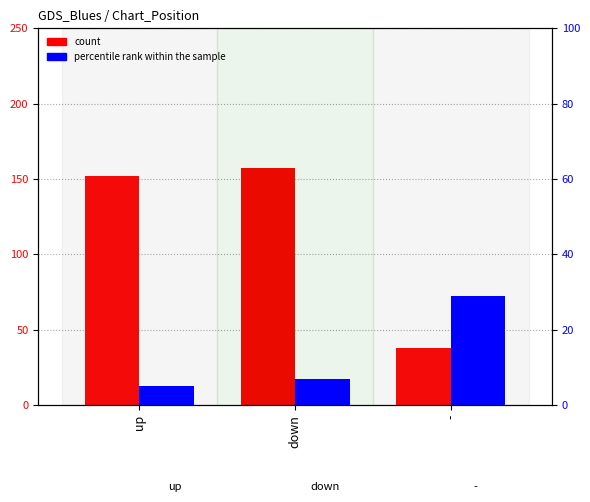

The value of count at up is 152.0. True or false?

True